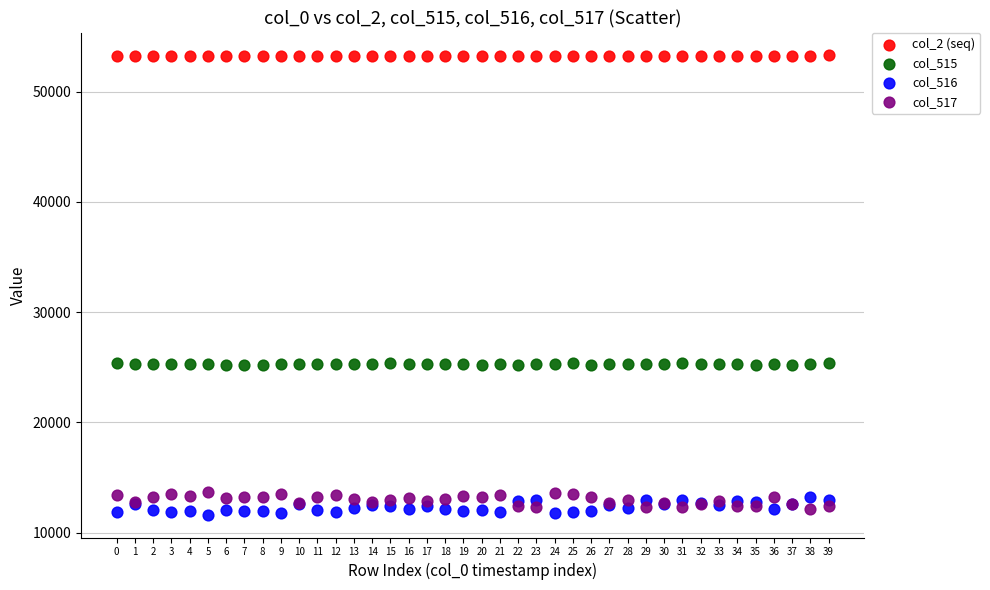

Which series contains the highest Y value?

col_2 (seq)